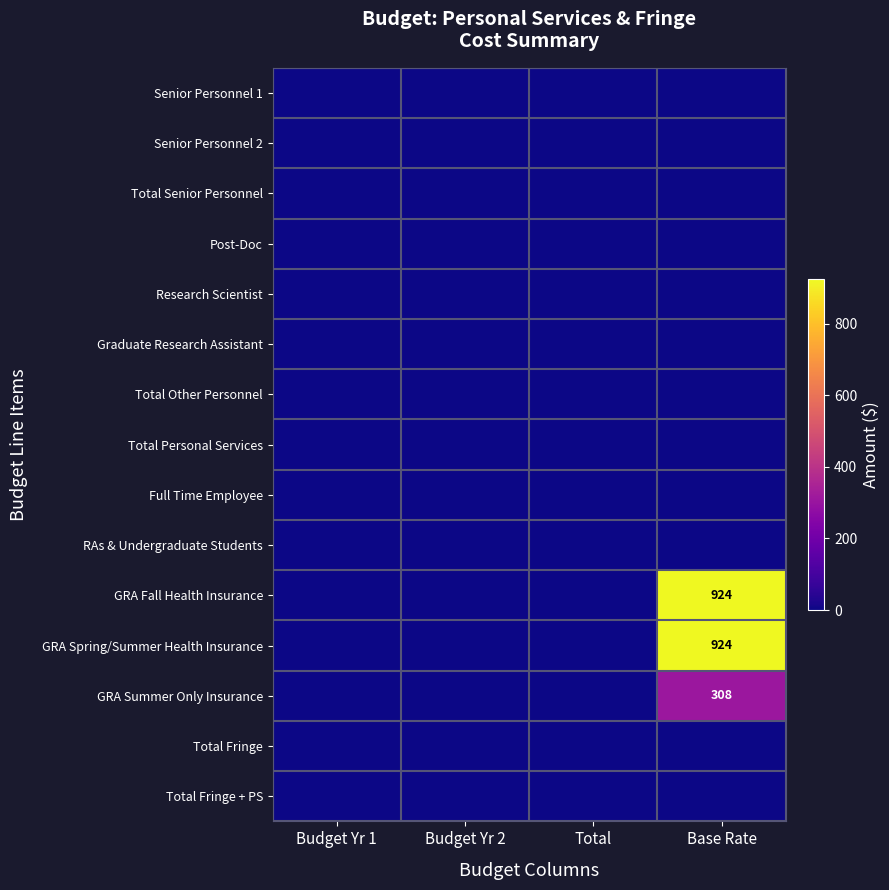

Is it true that GRA Spring/Summer Health Insurance equals 924 at Base Rate?

True